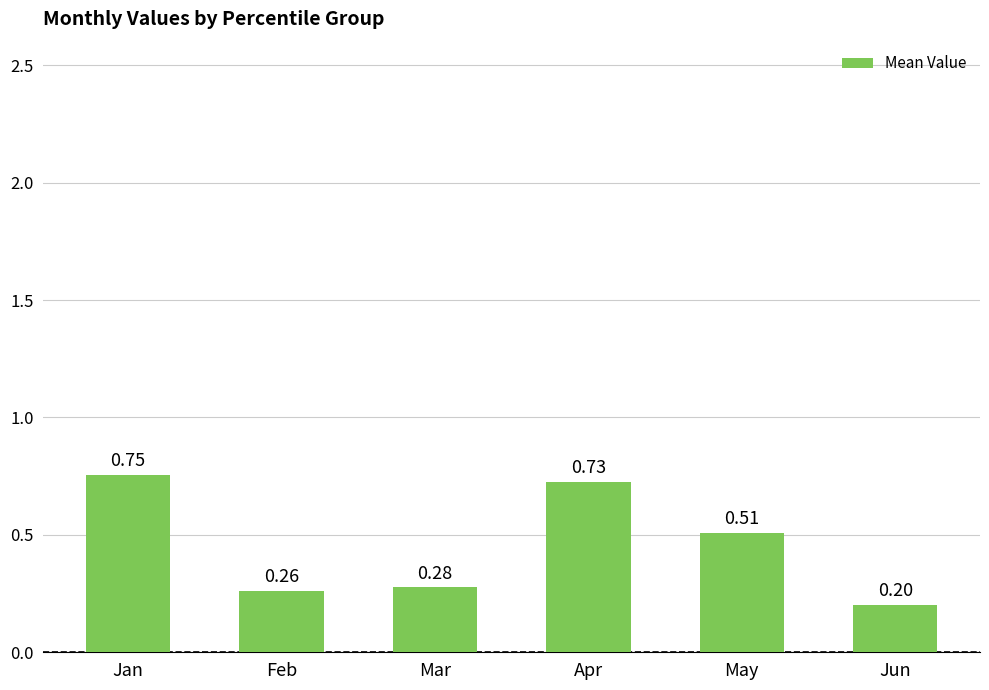

Which category has the highest value across all series?

Jan